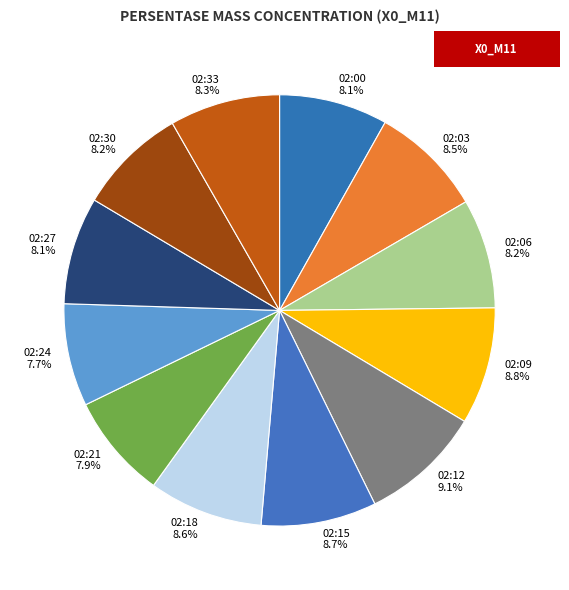

Approximately how many times larger is the value at 02:18 compared to 02:27?

1.1